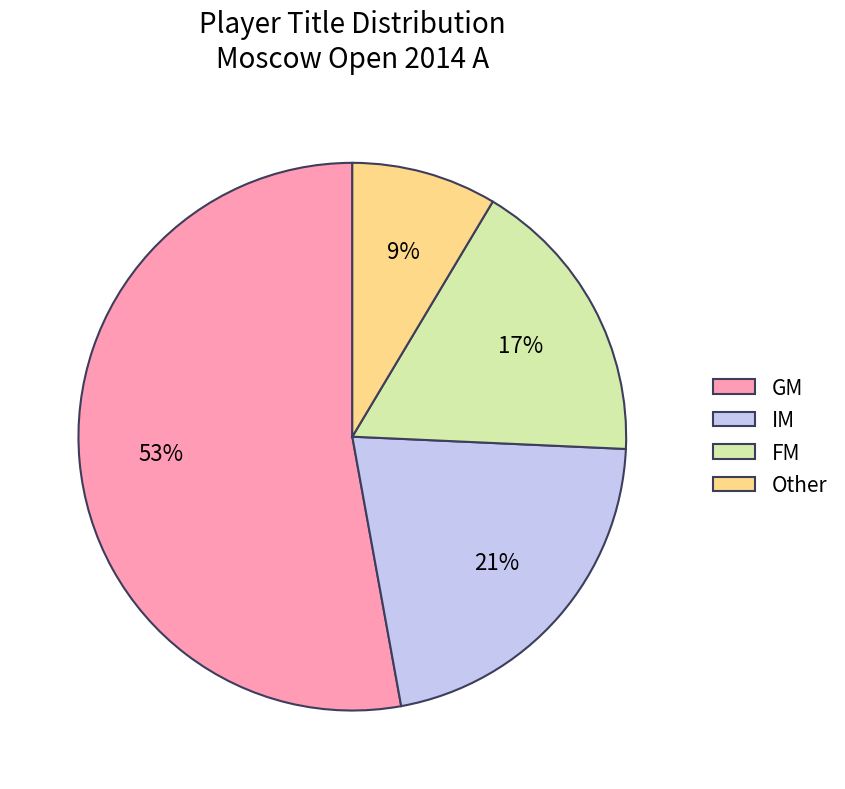

How many segments does this pie chart have?

4